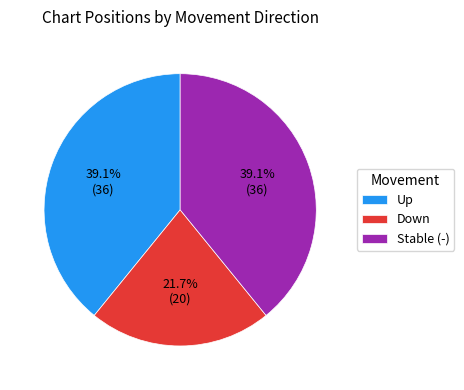

How much of the chart is everything except Stable (-)?

60.9%